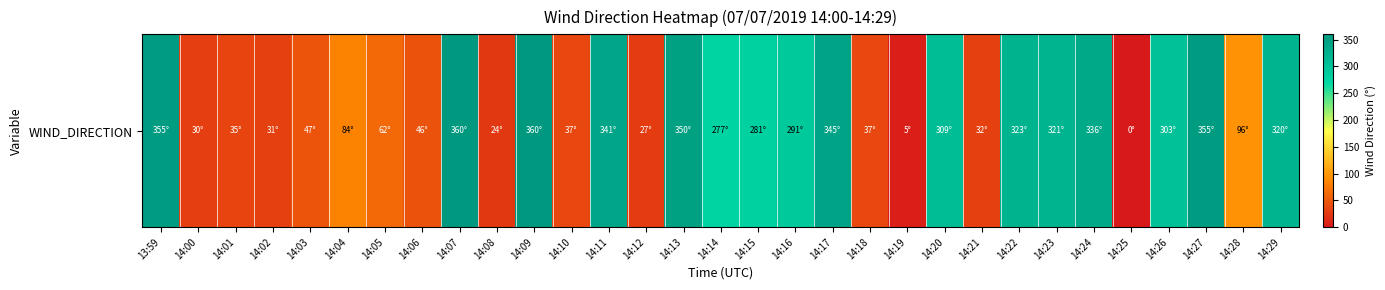

What is the difference between the maximum and minimum values?

360